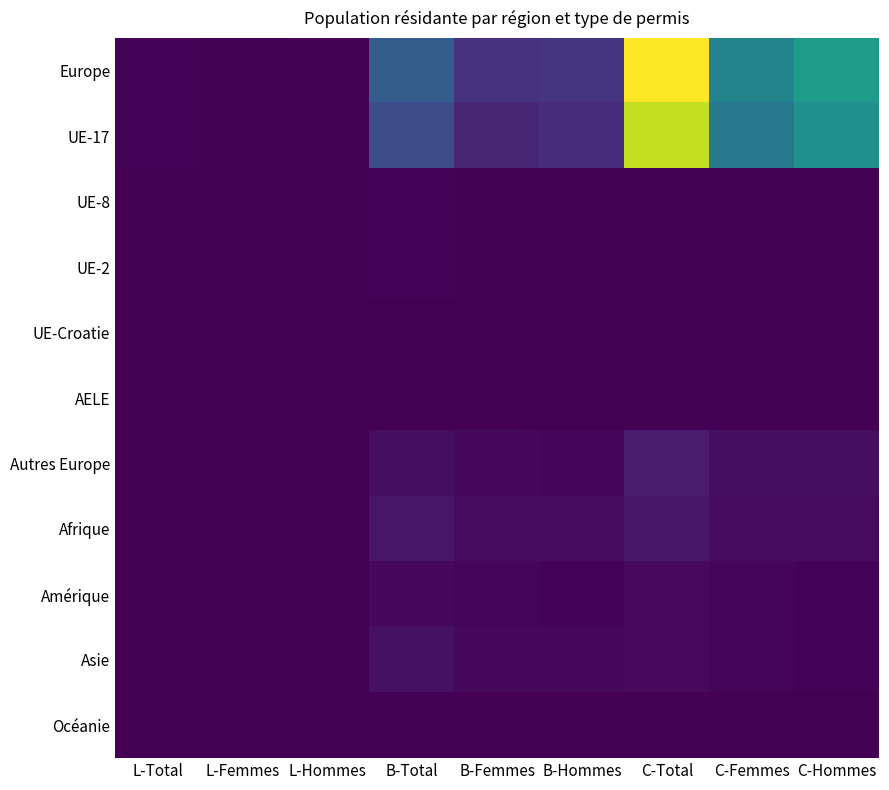

Which category has the highest value across all series?

C-Total